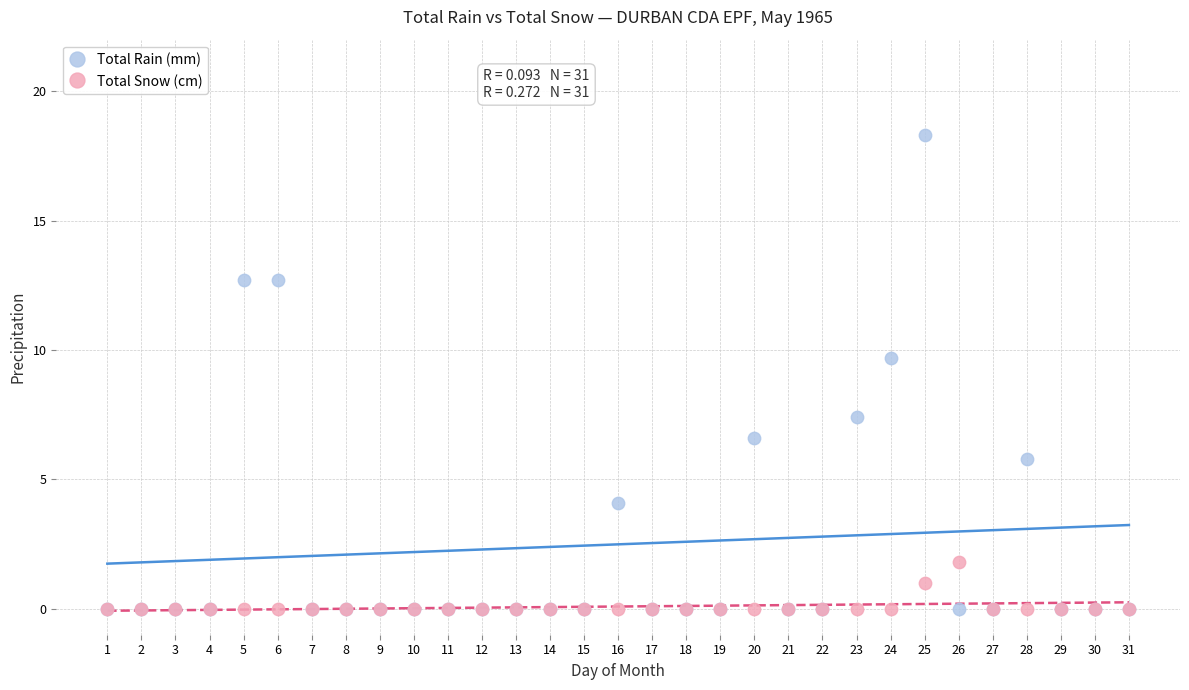

Across all series, what Y value is closest to 9?

9.7